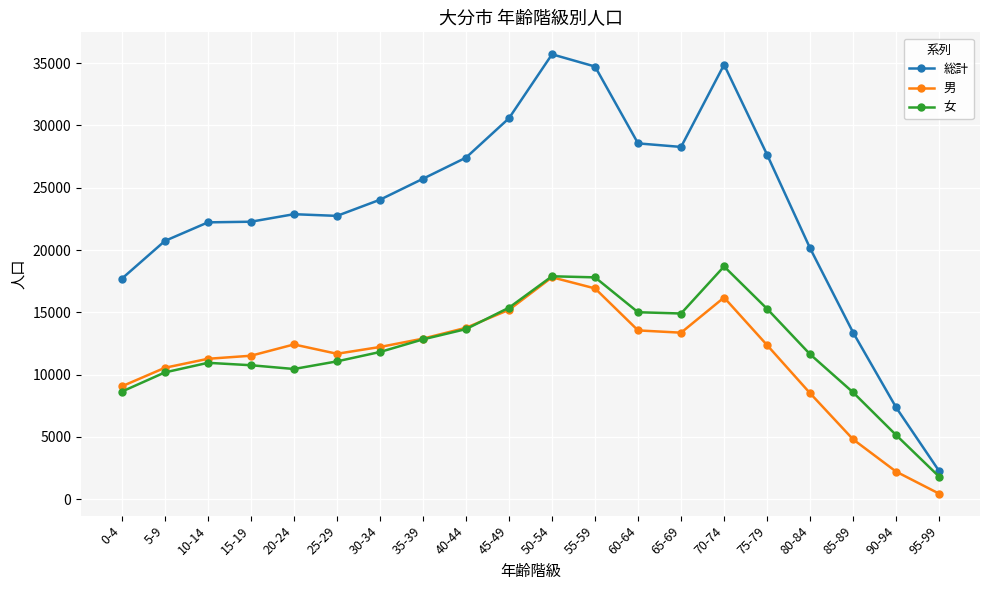

Which series has the widest spread of values?

総計